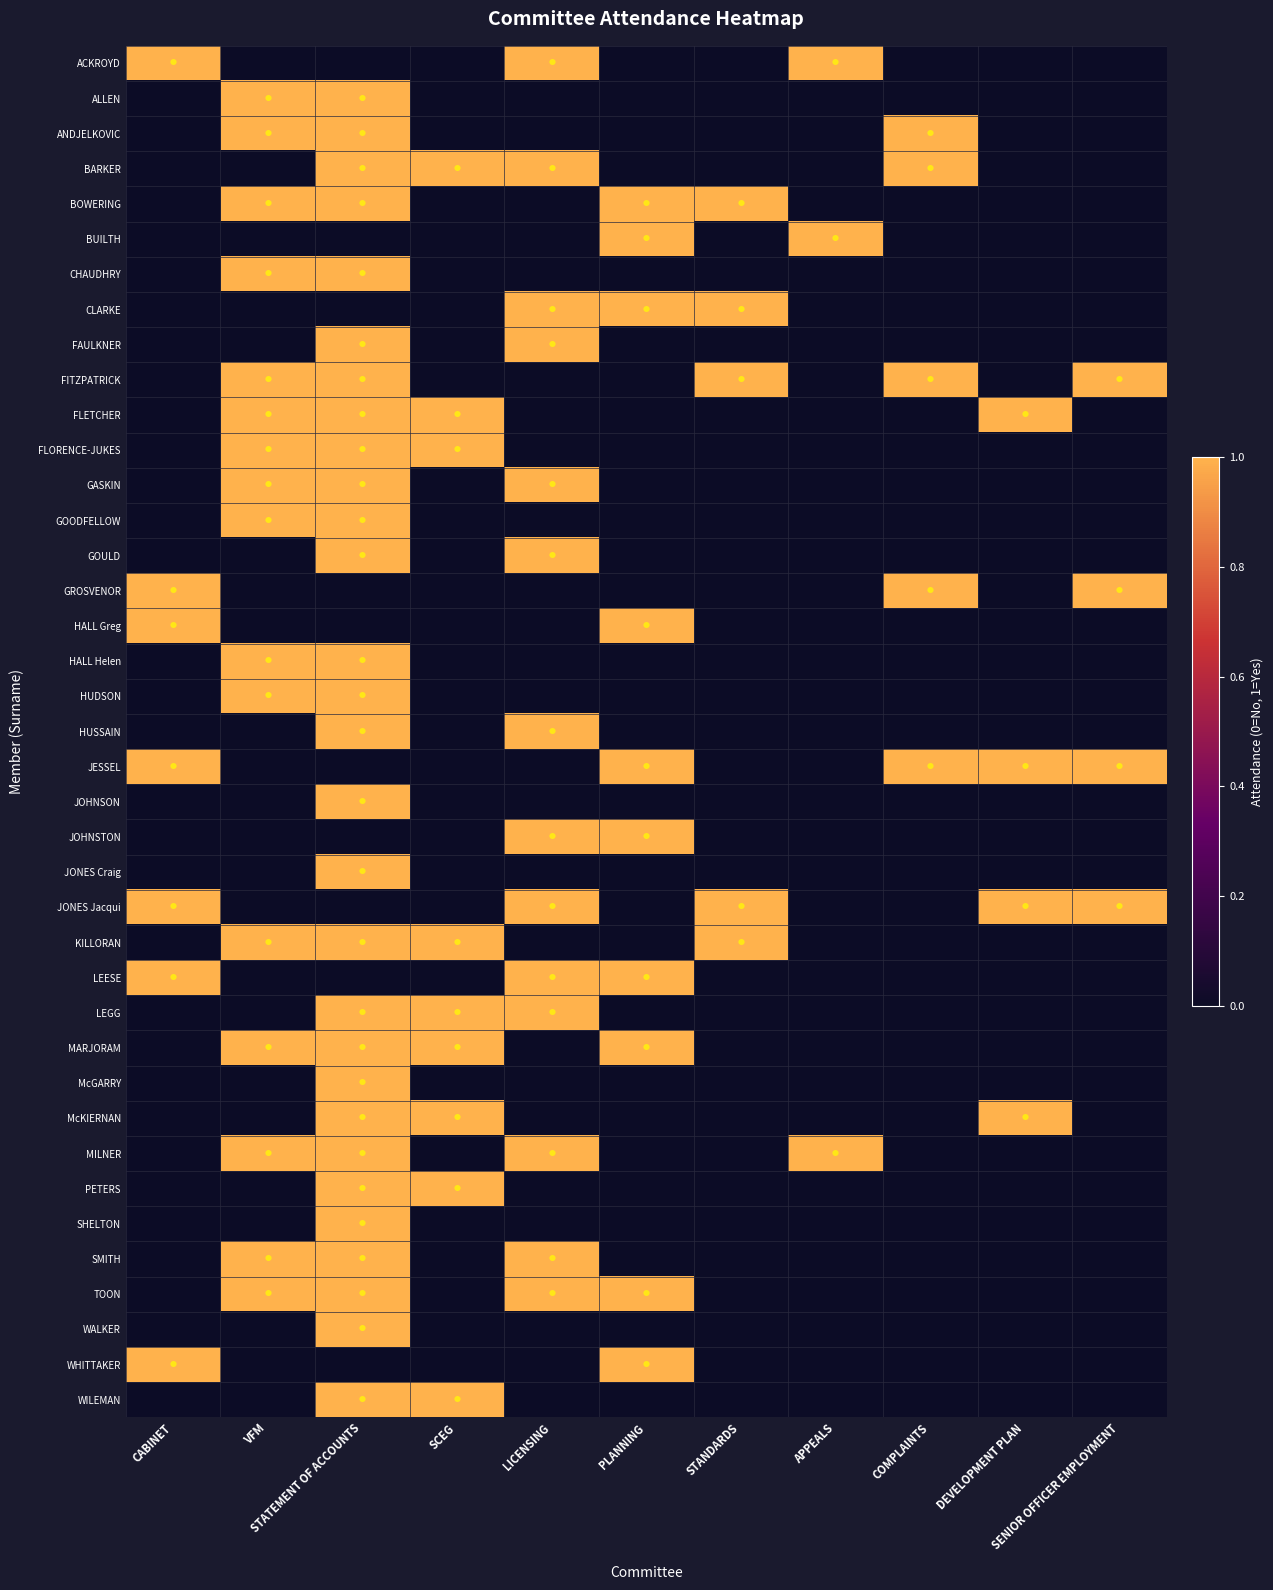

What is the greatest value displayed?

1